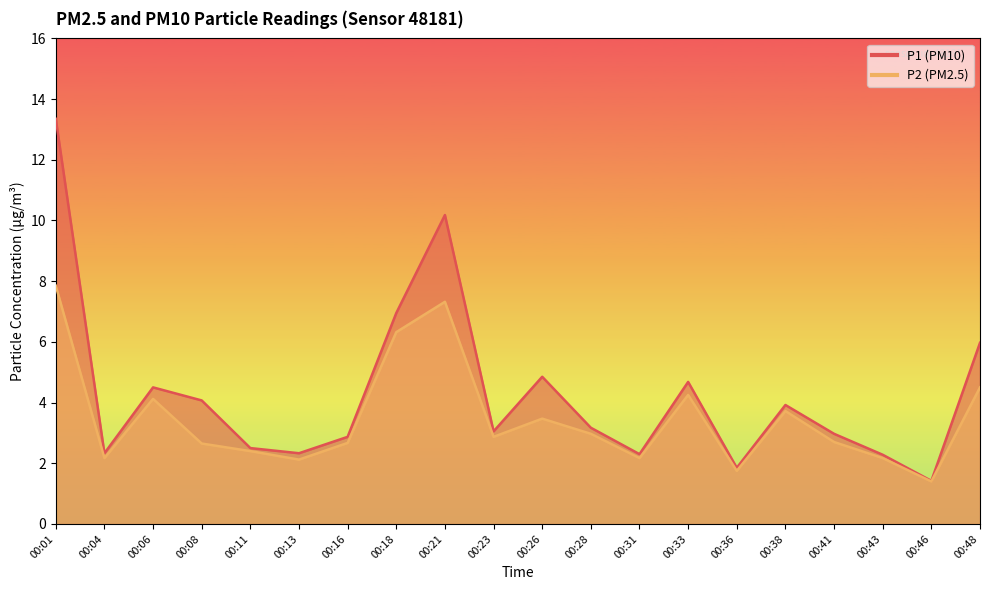

True or false: P1 and P2 cross at least once.

False